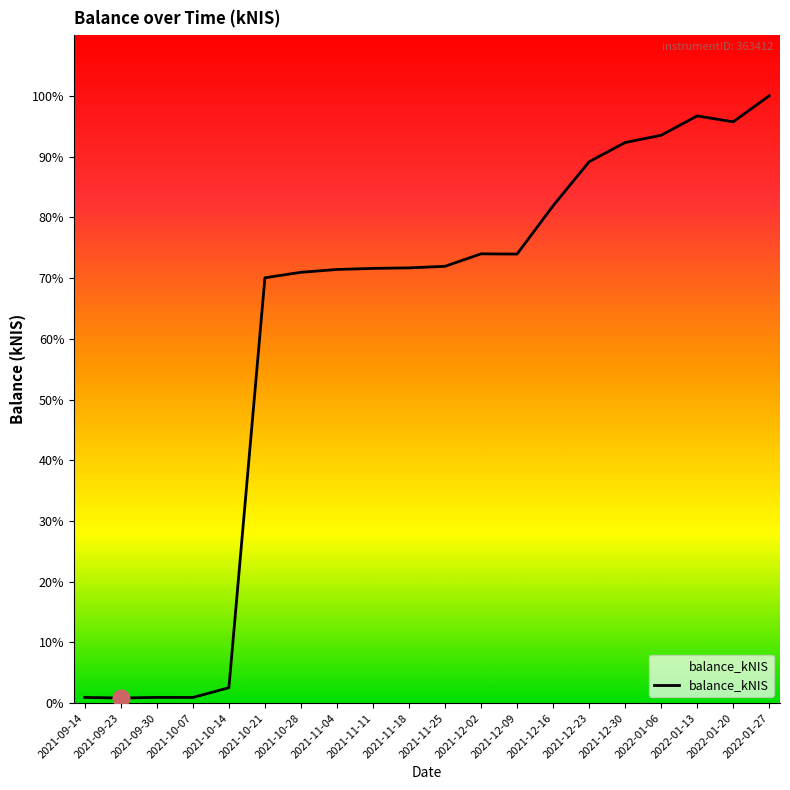

Does the chart display data point markers on the line(s)?

No